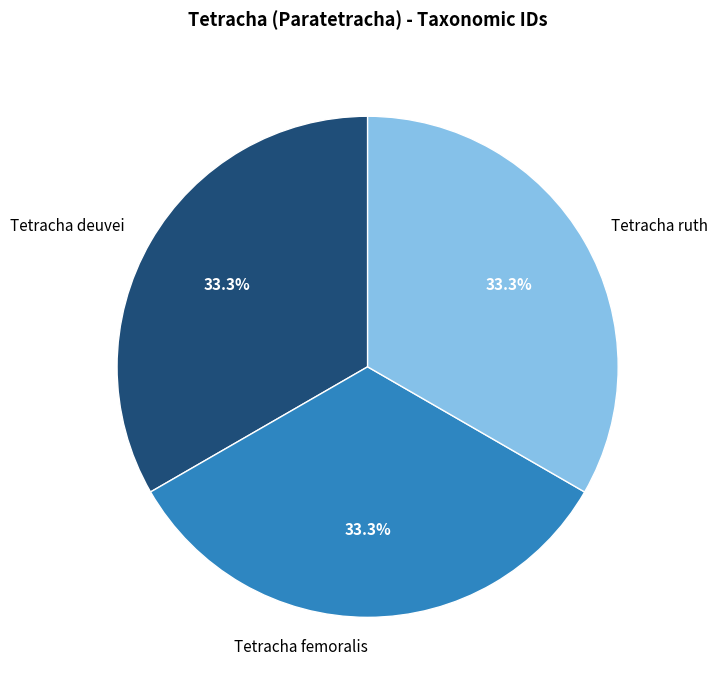

What is the ratio of the value at Tetracha ruth to the value at Tetracha deuvei?

1.0